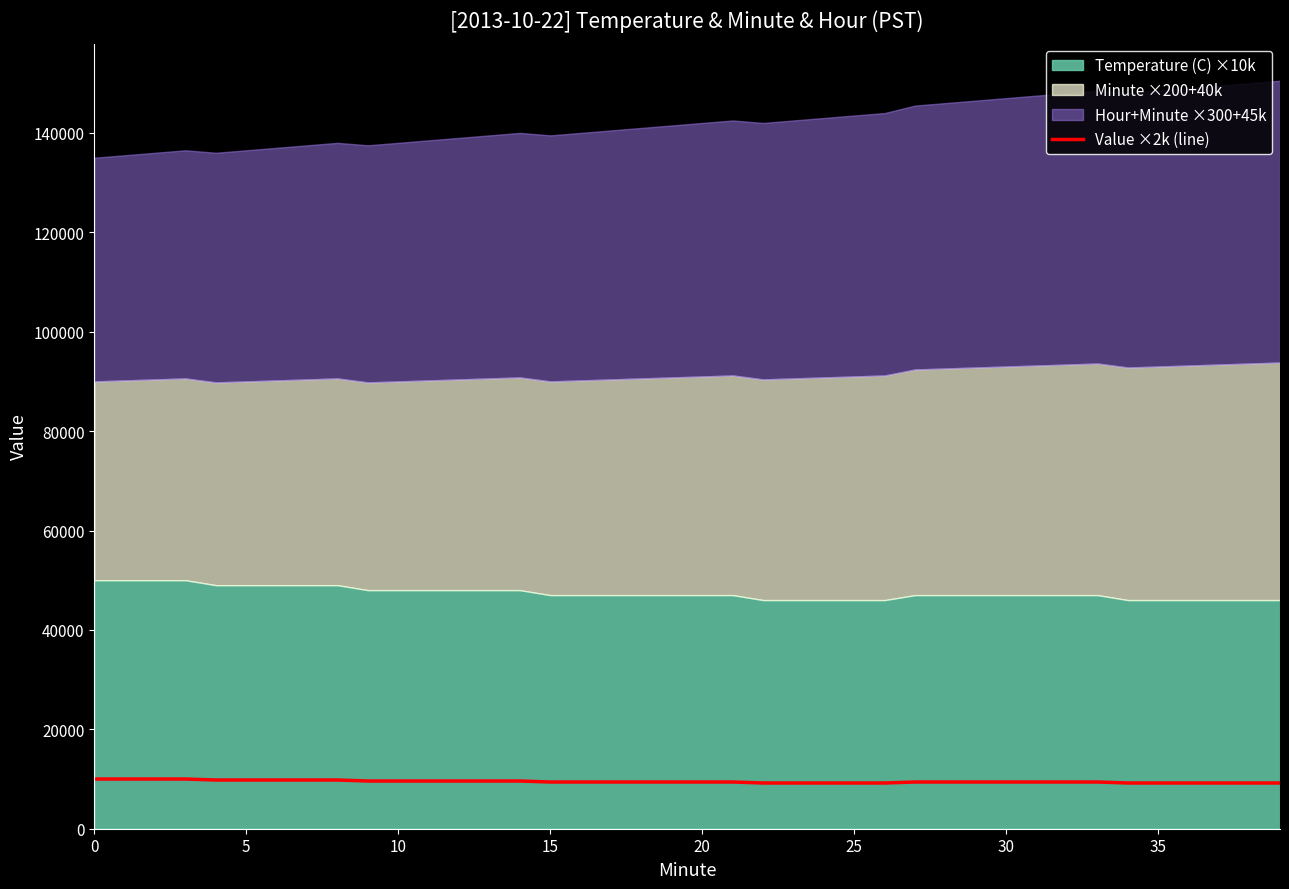

The chart shows a value of 15817 at 35. True or false?

False